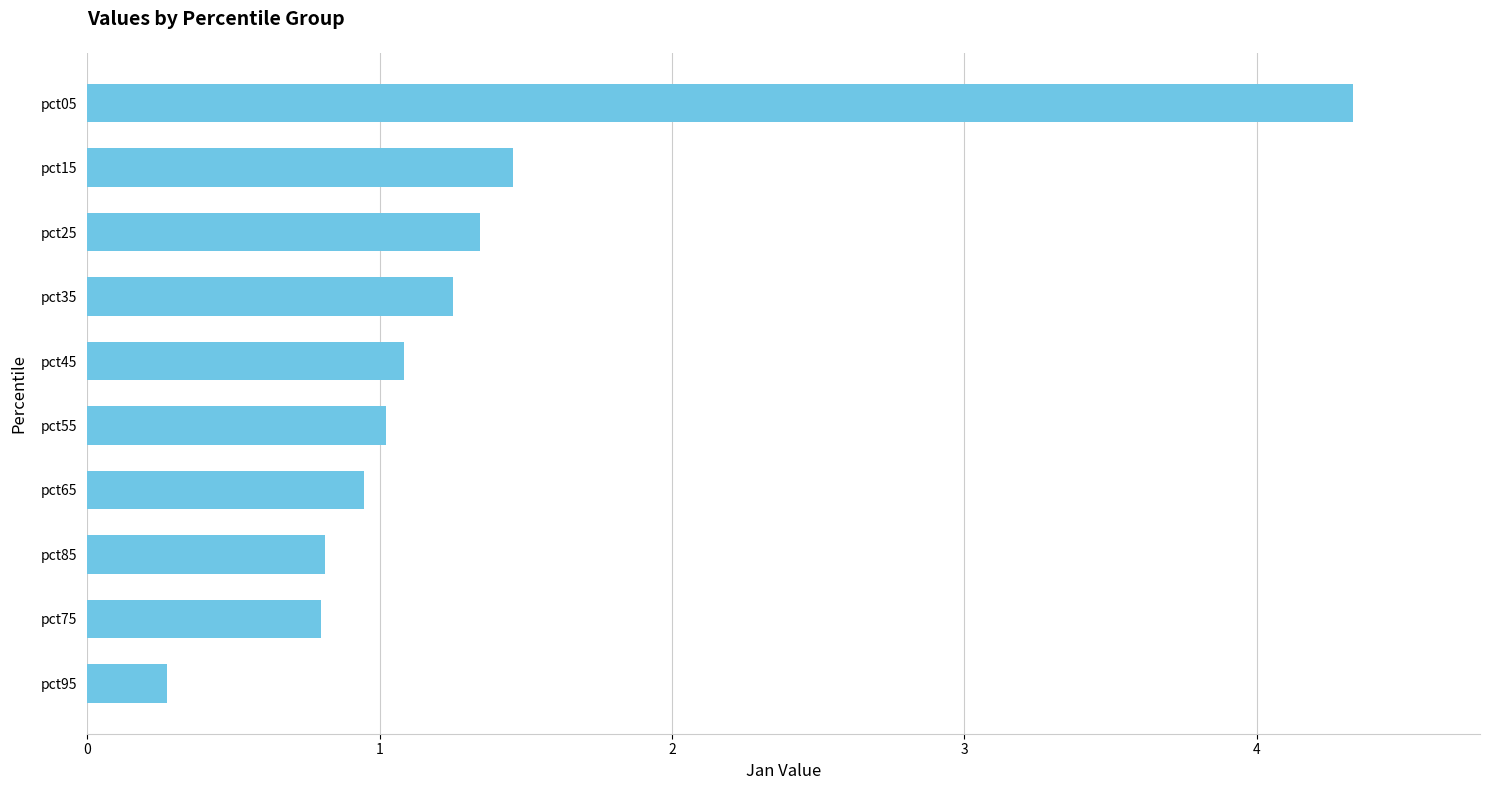

Count the number of data series in this chart.

1